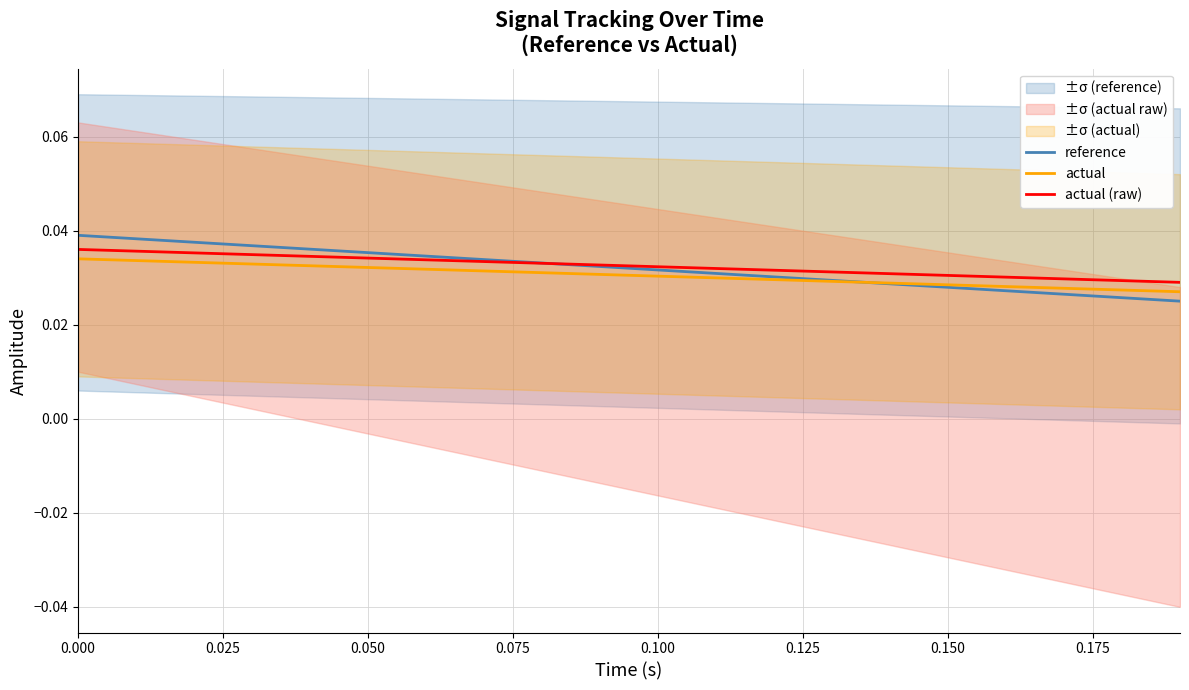

True or false: actual and actual (raw) intersect in this chart.

False